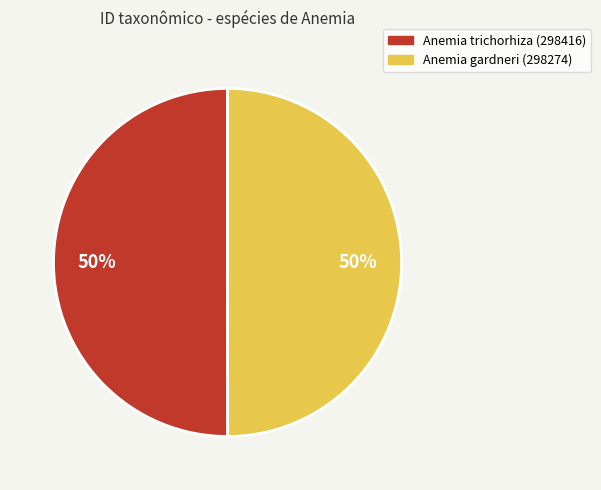

To the nearest percent, what percentage of the pie is Anemia gardneri (298274)?

50%